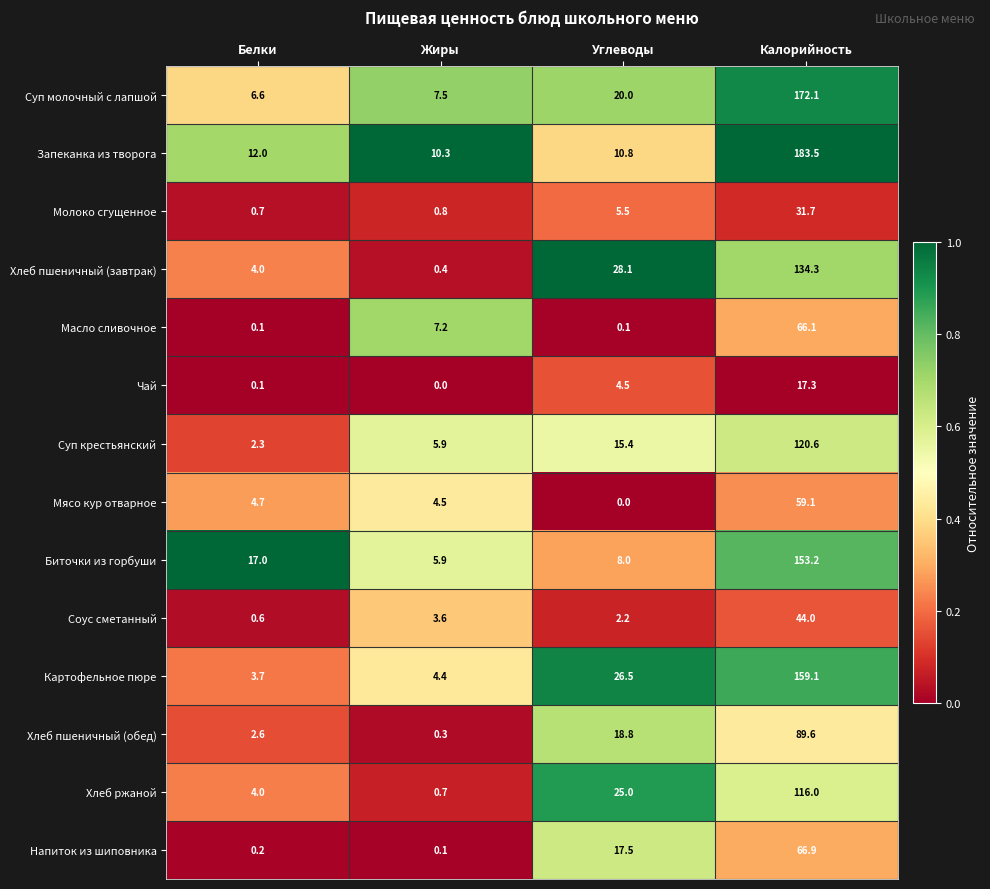

What is the maximum value shown in the chart?

183.5